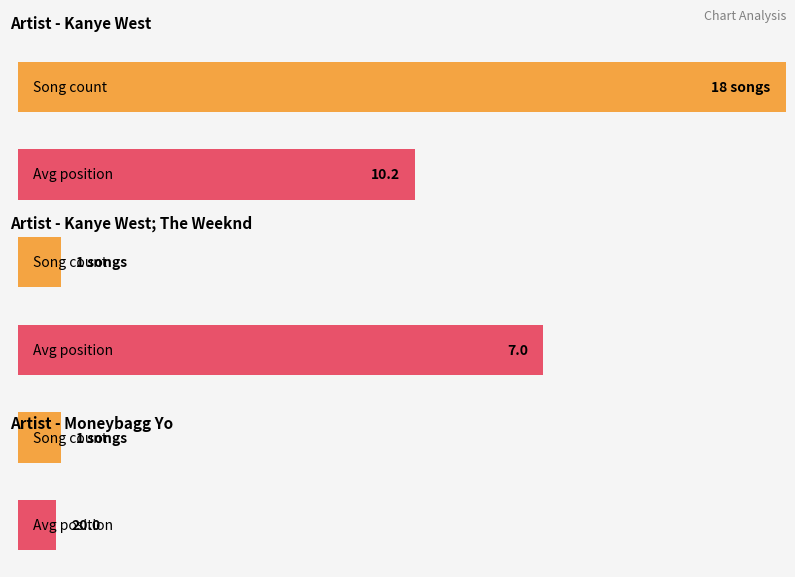

Is it true that Kanye West; The Weeknd equals 7 at 1?

True